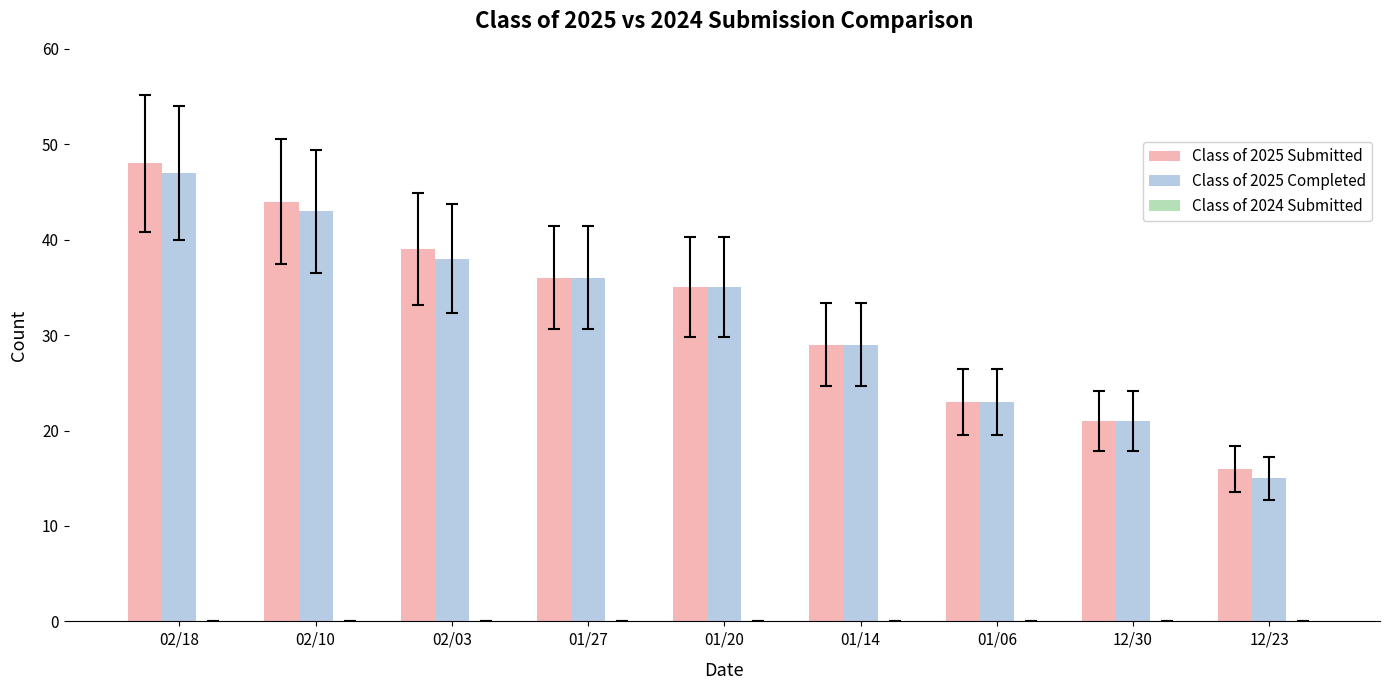

At which category is the sum across all series the highest?

02/18